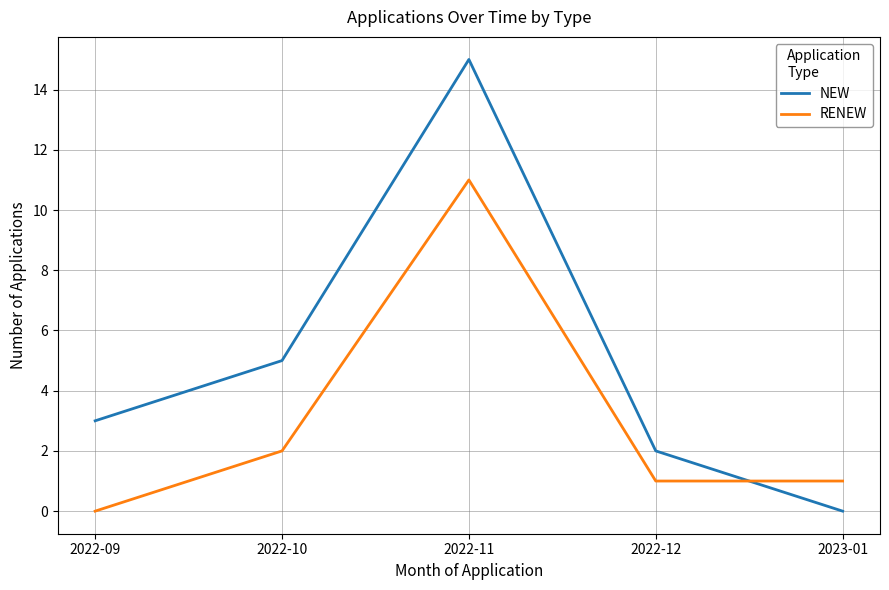

What is the maximum value shown in the chart?

15